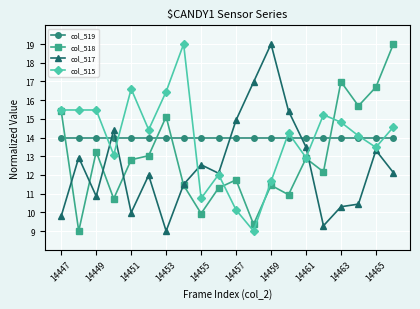

True or false: col_515 and col_517 intersect in this chart.

True